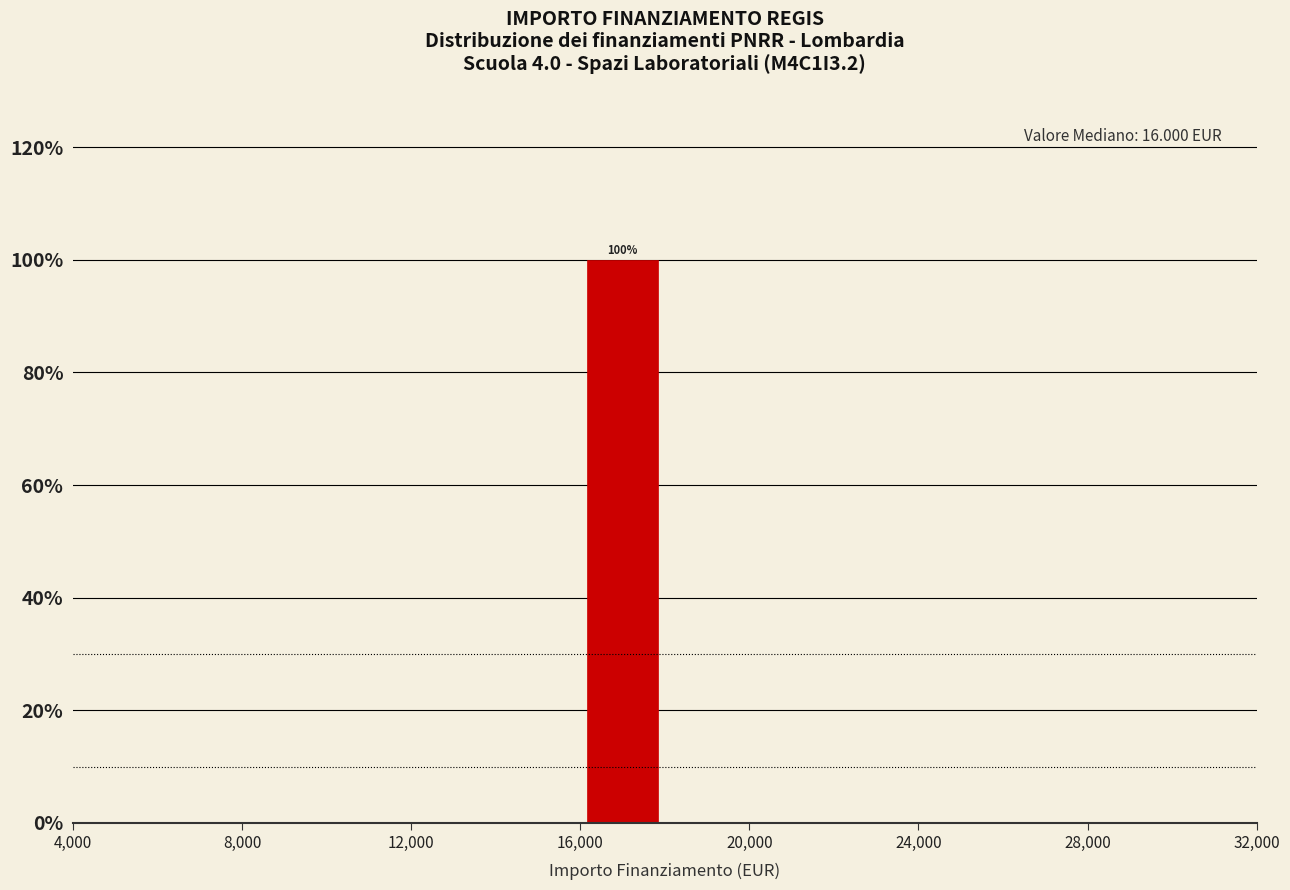

Which range on the x-axis has the tallest bar?

16000 to 18000